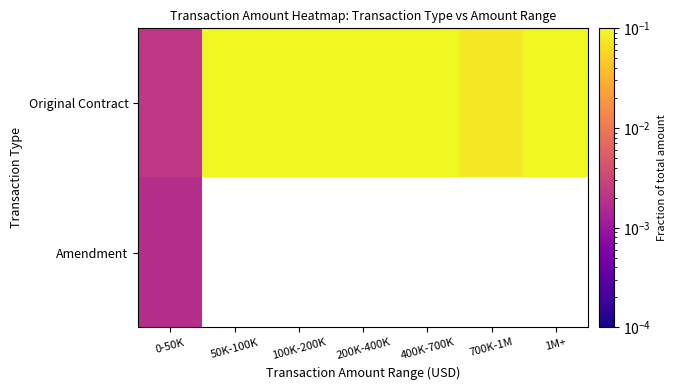

What is the average value of the Original Contract series?

0.1